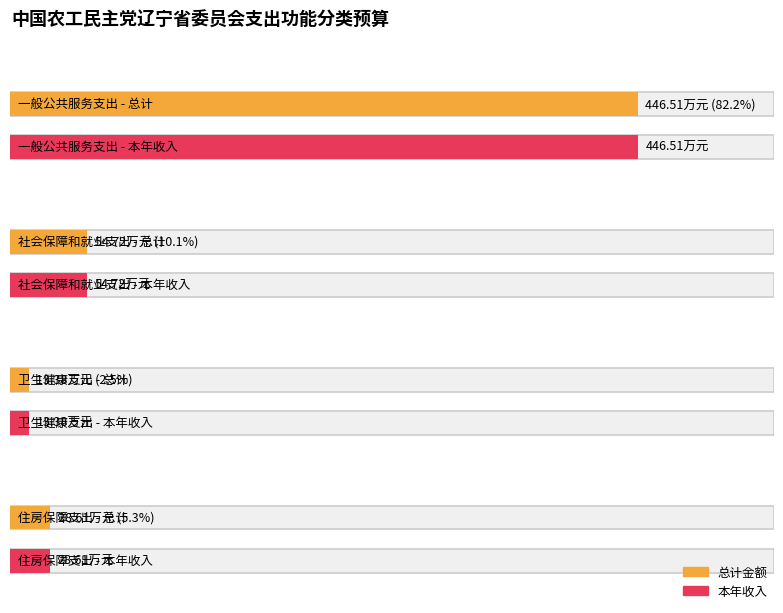

What is the smallest value displayed?

13.4